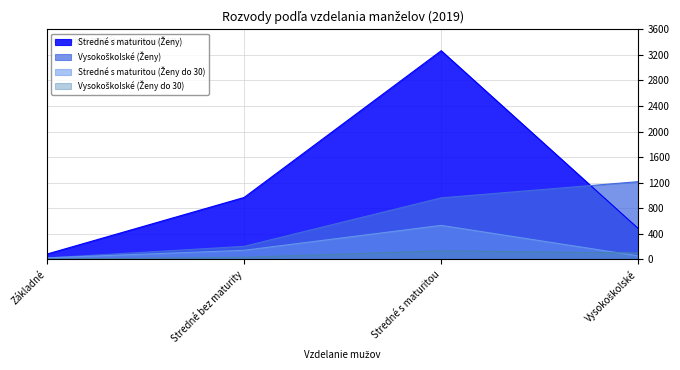

True or false: Vysokoškolské (Ženy do 30) and Stredné s maturitou (Ženy do 30) intersect in this chart.

True